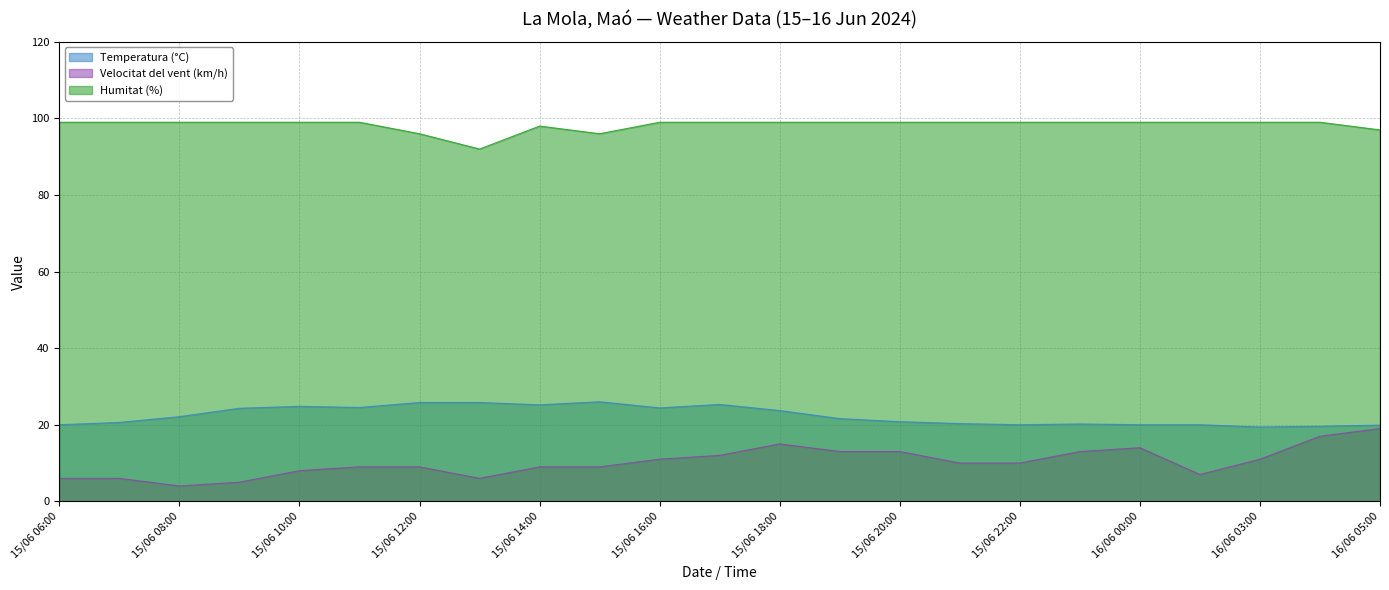

True or false: Velocitat del vent (km/h) and Humitat (%) cross at least once.

False